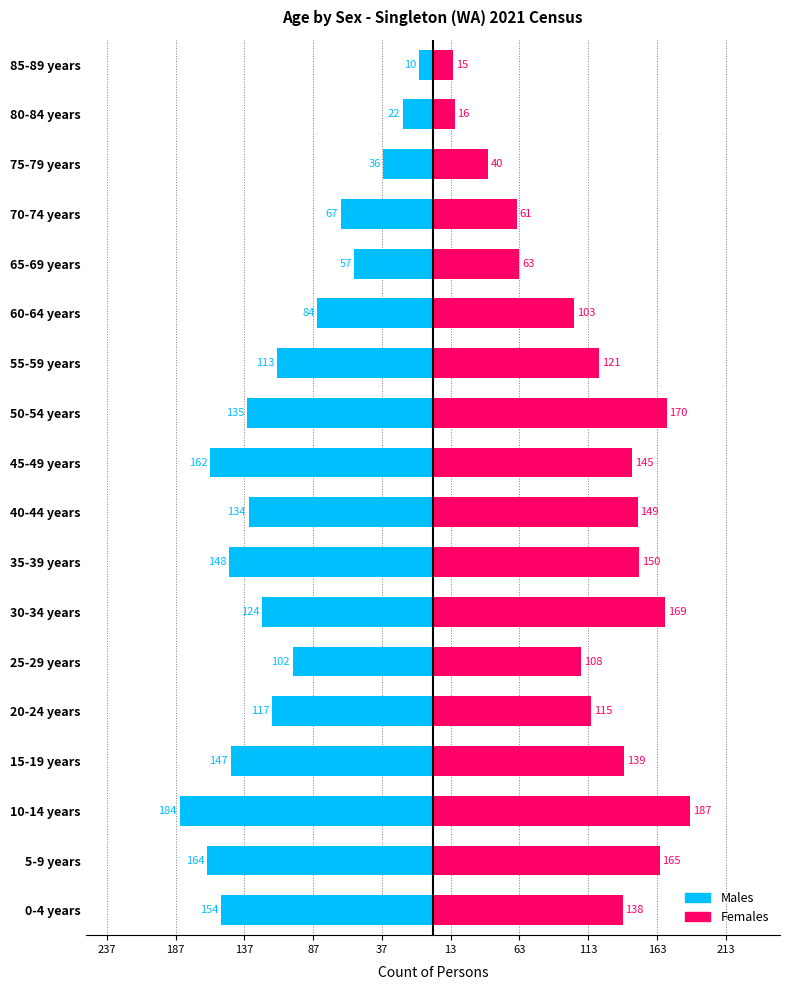

Which series has the widest spread of values?

Males